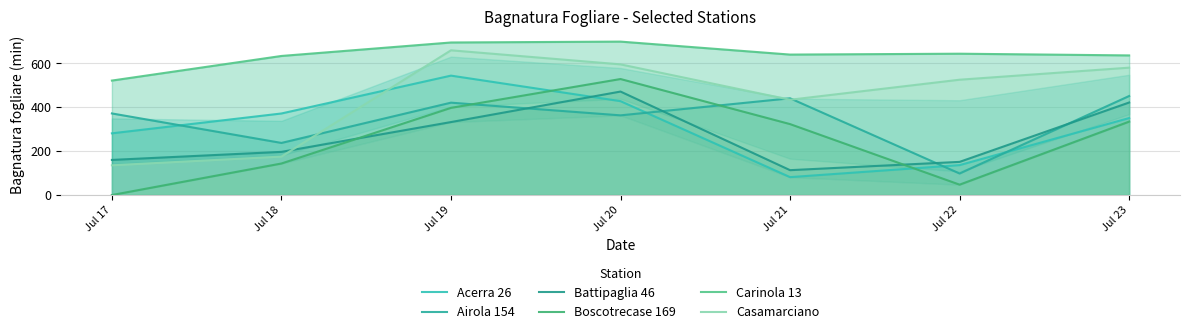

At how many categories does at least one series exceed 581?

6